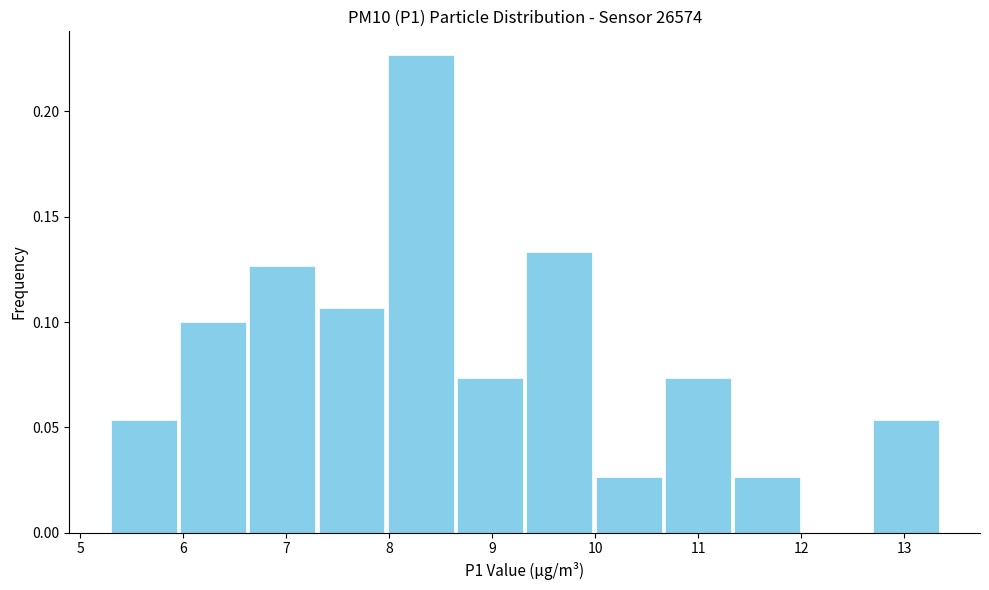

How tall is the bar that spans 10.7 to 11.3 on the x-axis? Neither the bar edges nor the heights are printed on the chart, so give them approximately, as read against the axes.

0.075